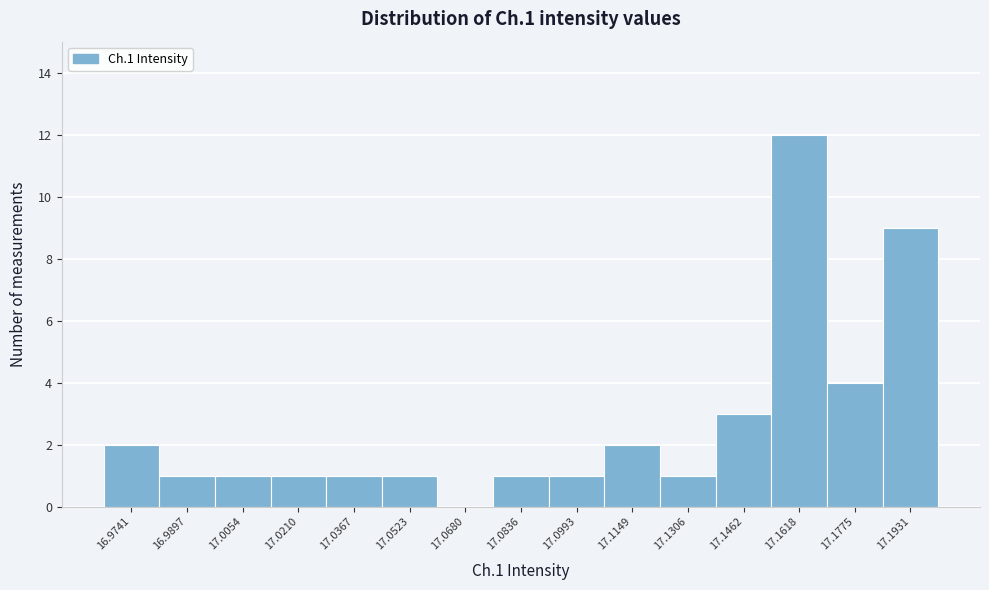

Reading left to right, extract all data points from this chart.

16.9741=2	16.9897=1	17.0054=1	17.0210=1	17.0367=1	17.0523=1	17.0680=0	17.0836=1	17.0993=1	17.1149=2	17.1306=1	17.1462=3	17.1618=12	17.1775=4	17.1931=9